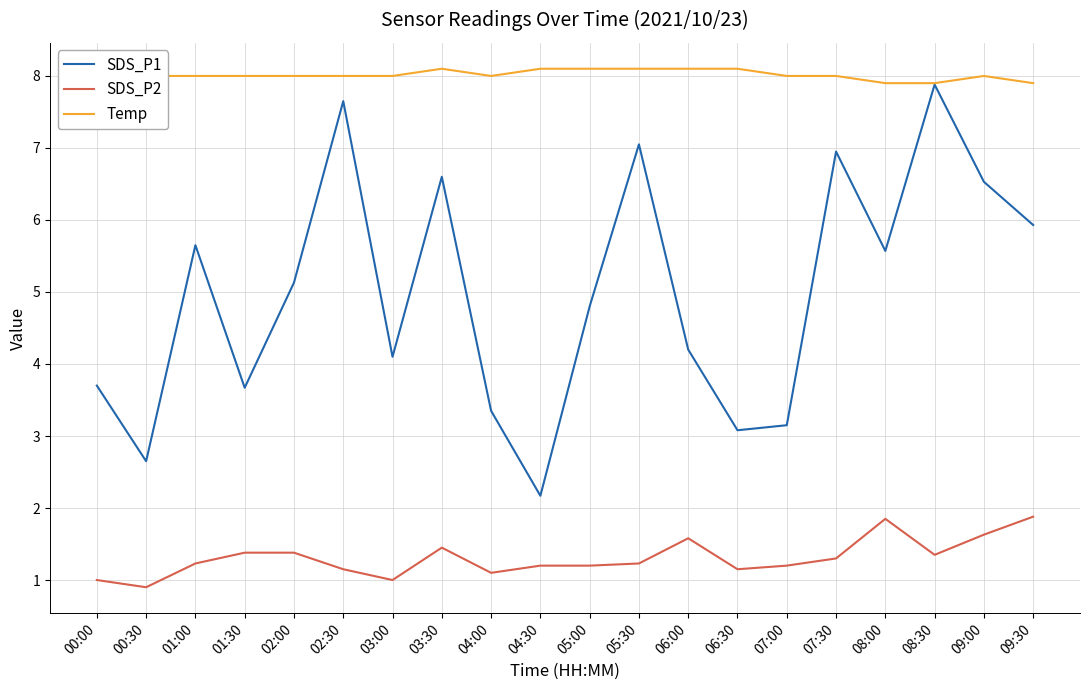

Rank the series at 08:00 from highest to lowest value.

Temp, SDS_P1, SDS_P2